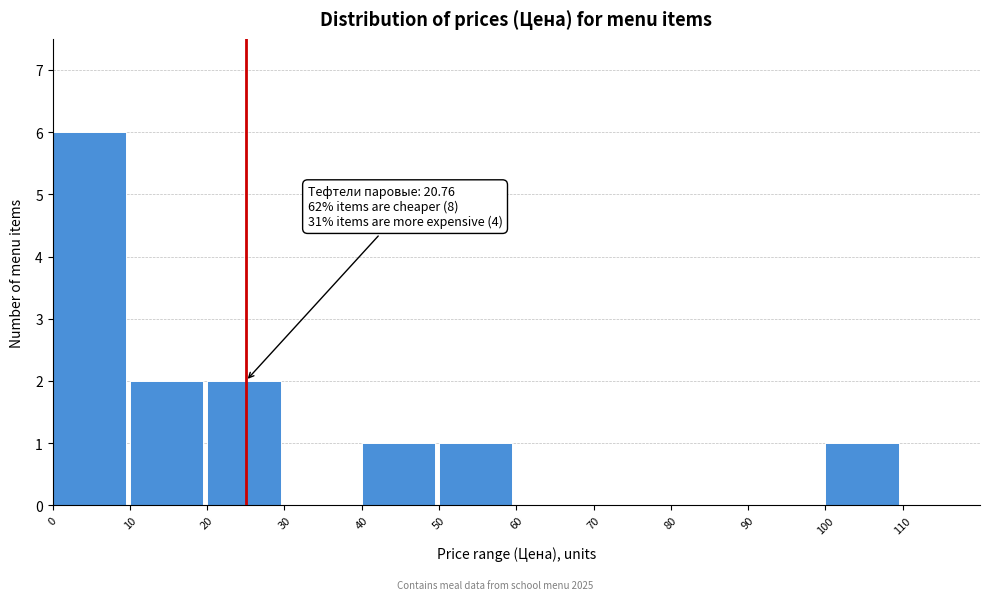

Over which range of the x-axis is the bar tallest?

0 to 10